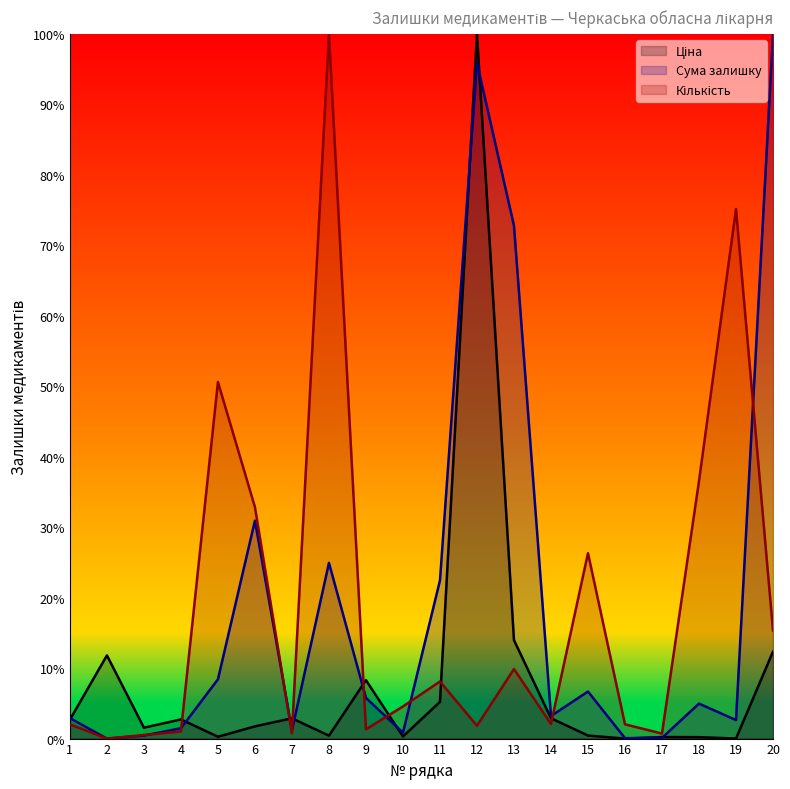

Where is Кількість nearest to the value 0?

2